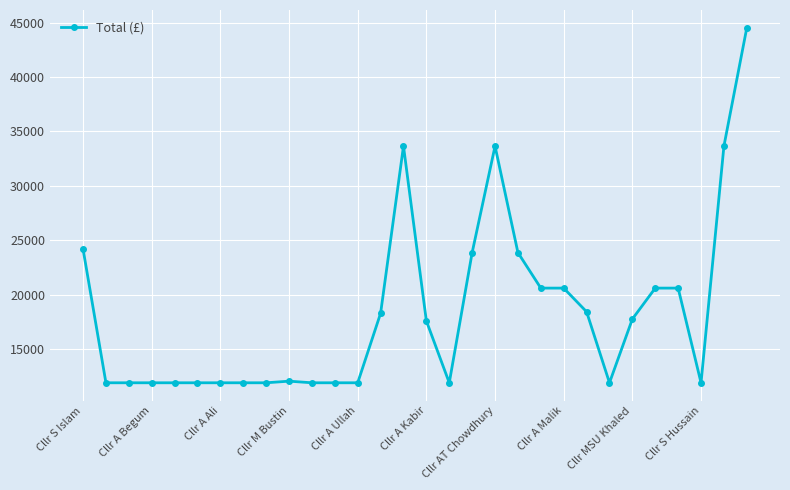

What is the value of the 26th point from the left?

20600.0